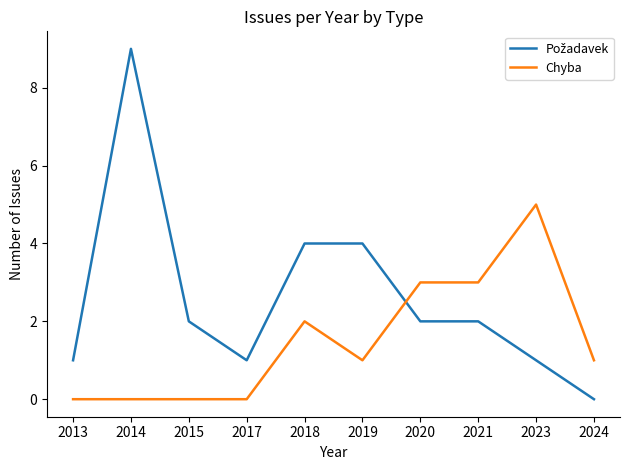

At which category is the sum across all series the highest?

2014